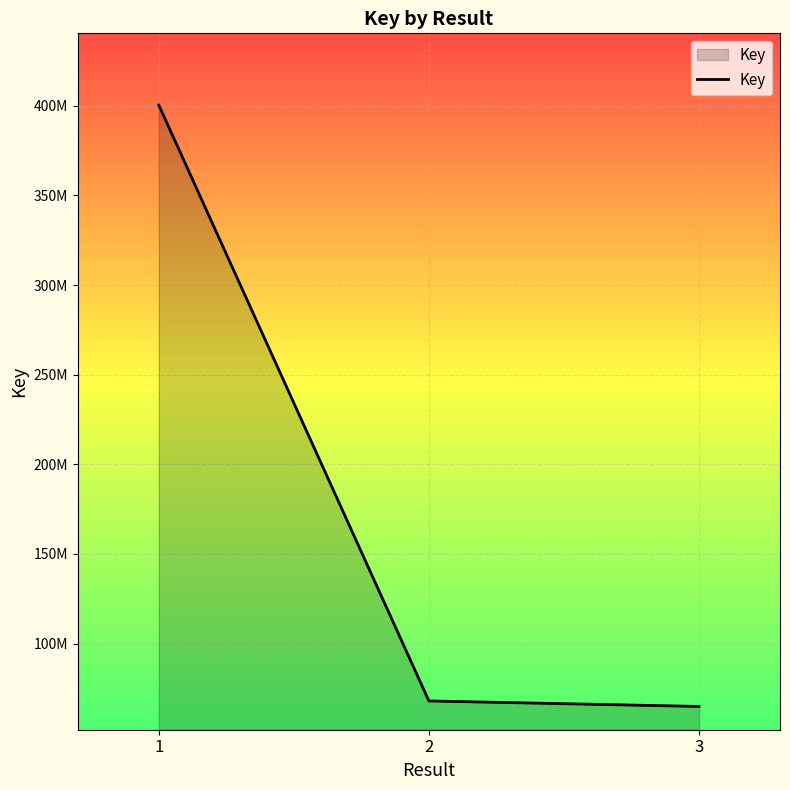

The value at 1 is 400347287. True or false?

True